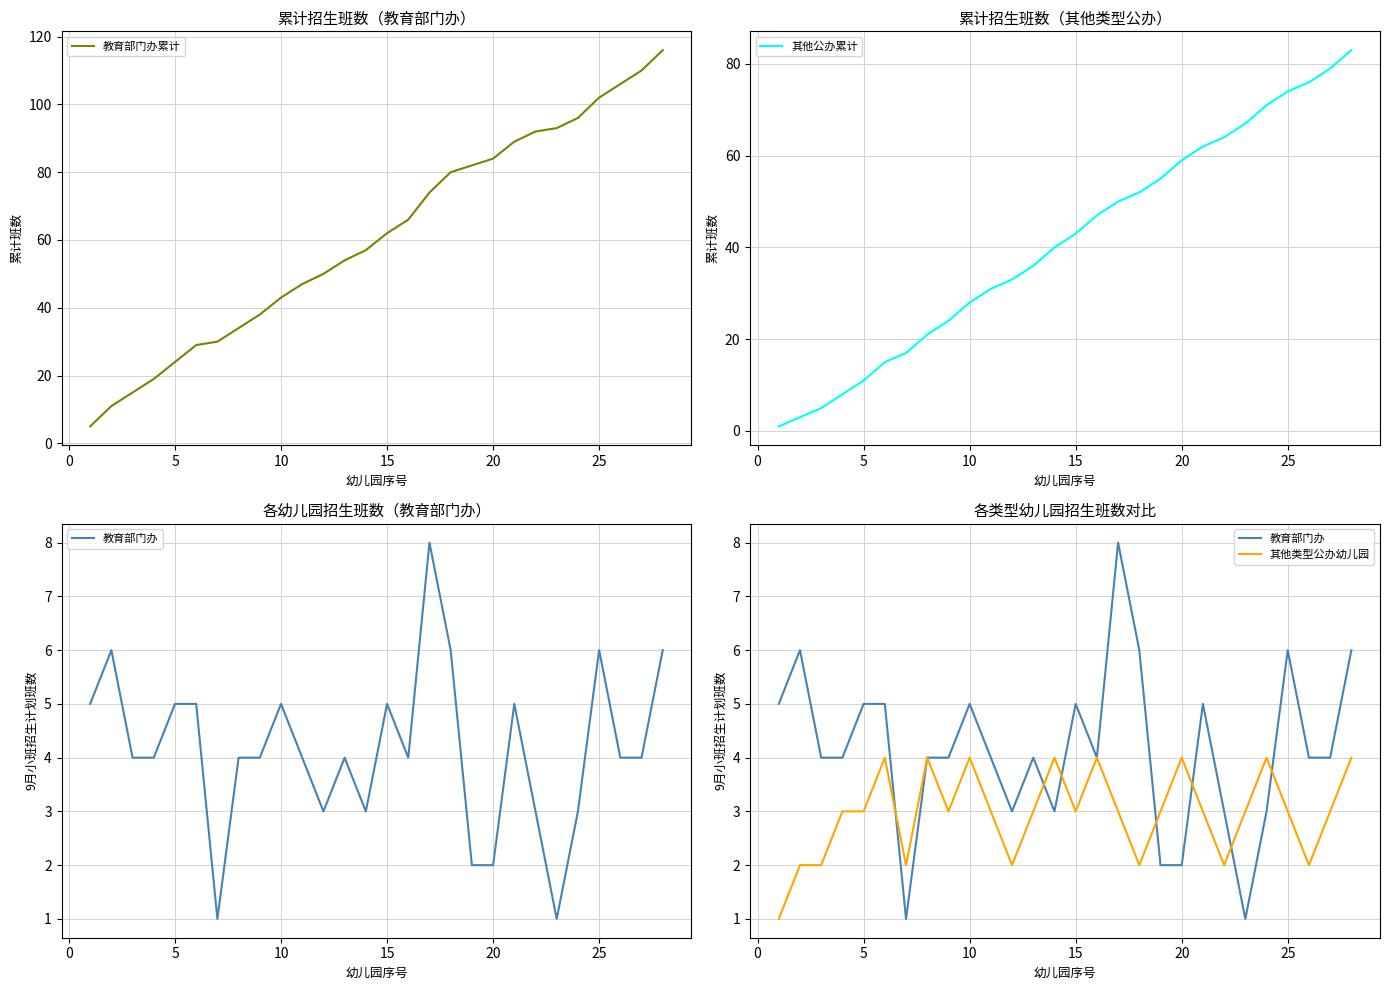

What is the maximum value for 教育部门办累计?

116